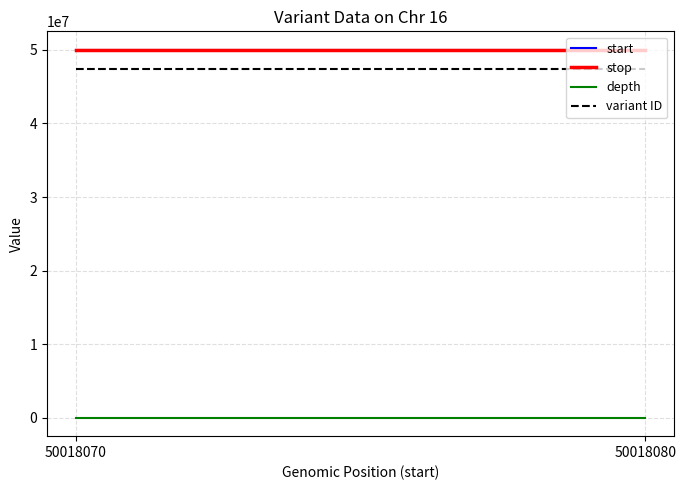

How many lines are shown in the chart?

4